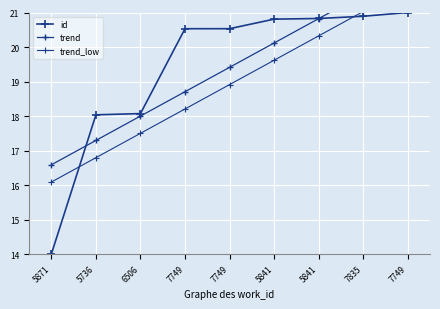

Reading left to right, extract all data points from this chart.

id: 14.0	18.0	18.1	20.5	20.5	20.8	20.8	20.9	21.0
trend: 16.6	17.3	18.0	18.7	19.4	20.1	20.8	21.5	22.2
trend_low: 16.1	16.8	17.5	18.2	18.9	19.6	20.3	21.0	21.7